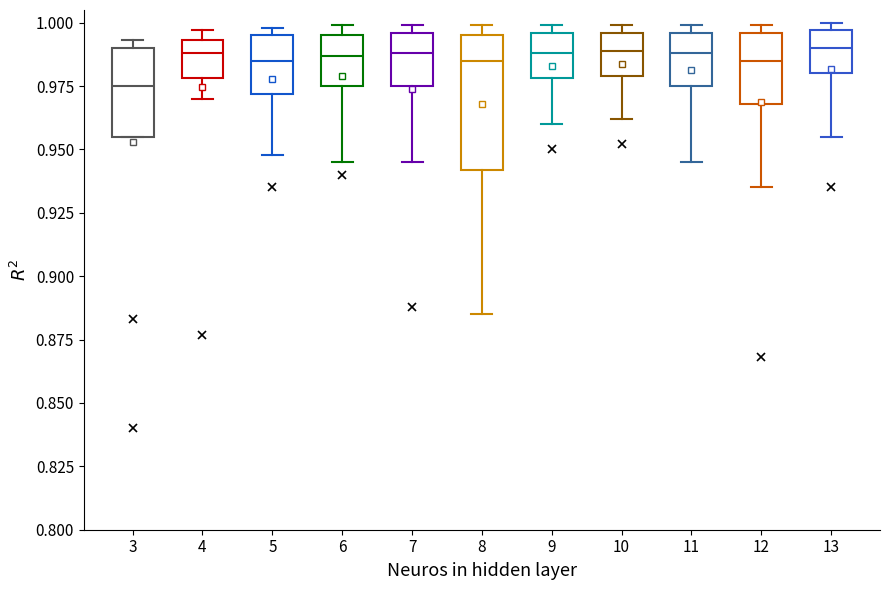

Where does the lower whisker of the box at x = 9 end on the y-axis? The values are not printed on the chart, so give them approximately, as read against the axis.

0.960